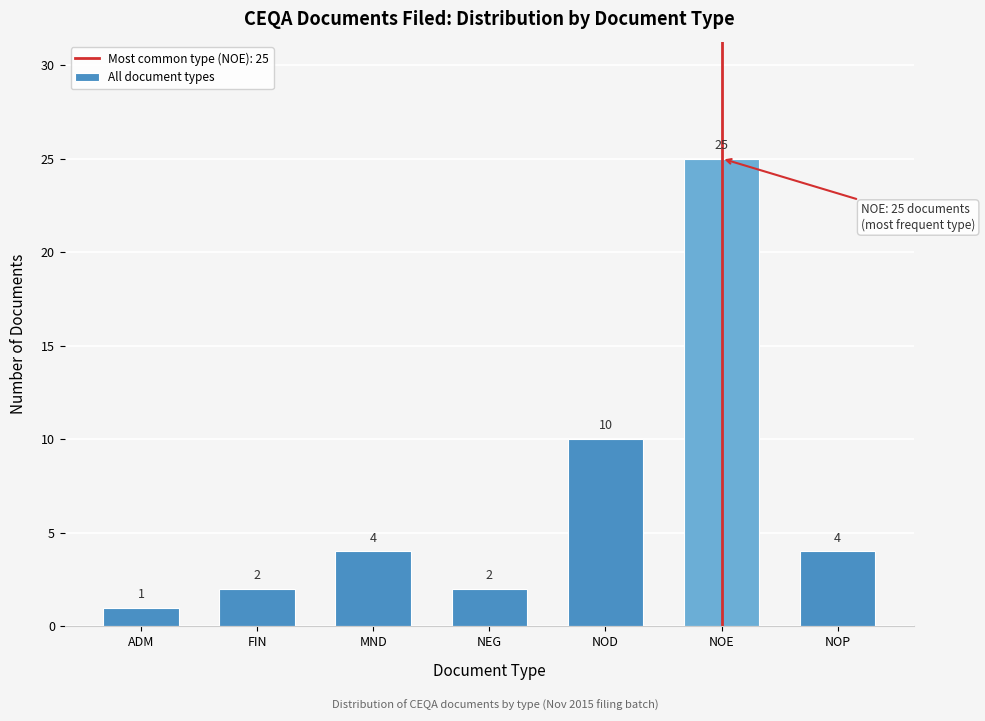

Reading left to right, list all the values displayed in this chart.

1	2	4	2	10	25	4